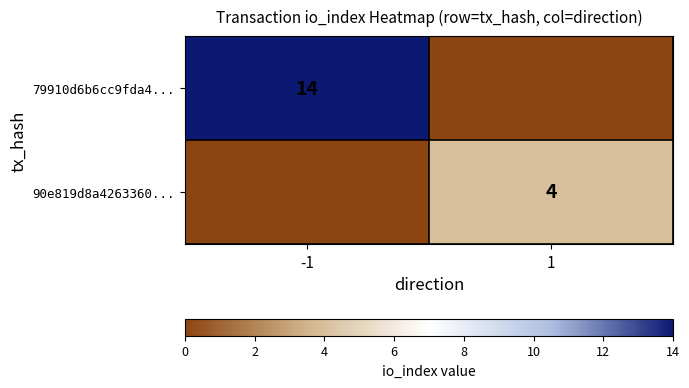

Is it true that 79910d6b6cc9fda4... equals 14 at -1?

True